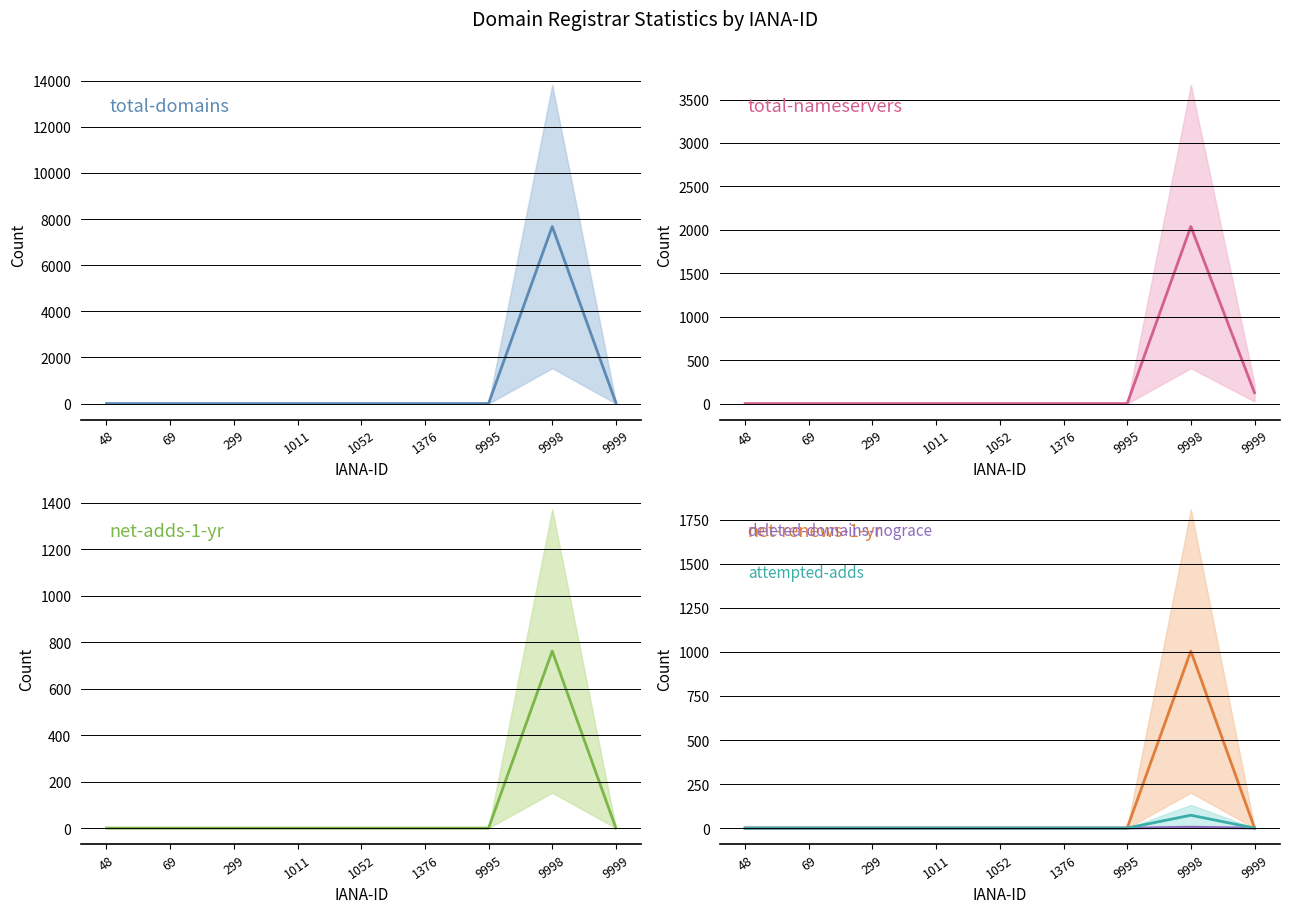

The value of deleted-domains-nograce at 1052 is -3. True or false?

False